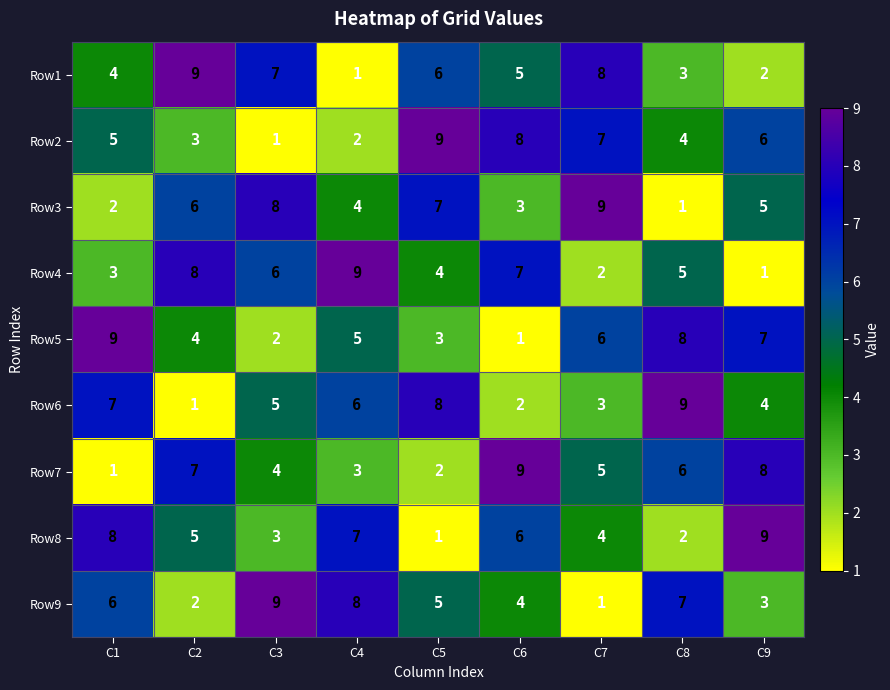

The Row7 series shows 2 at C1. True or false?

False